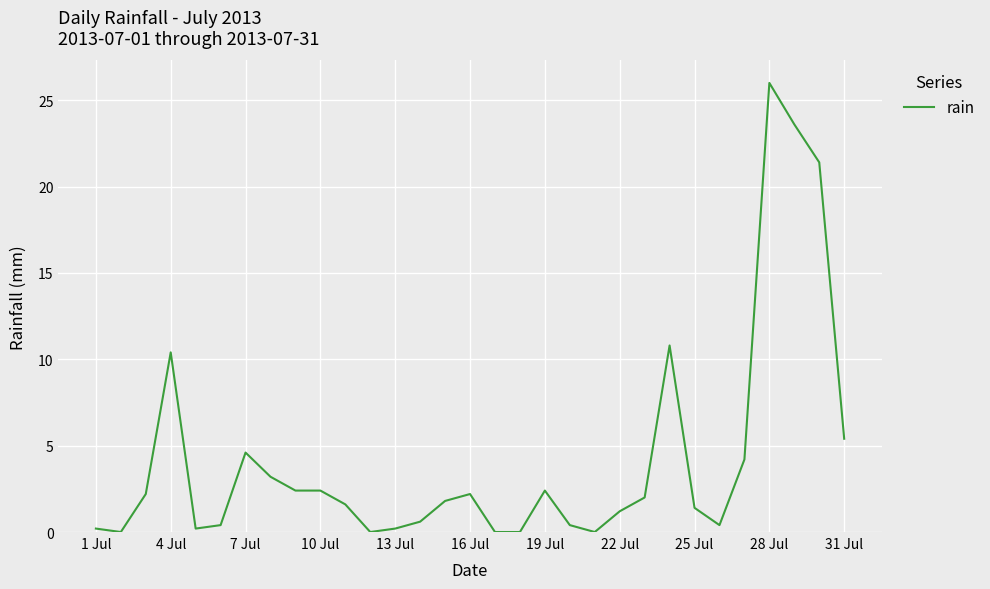

What is the difference between the maximum and minimum values?

26.0